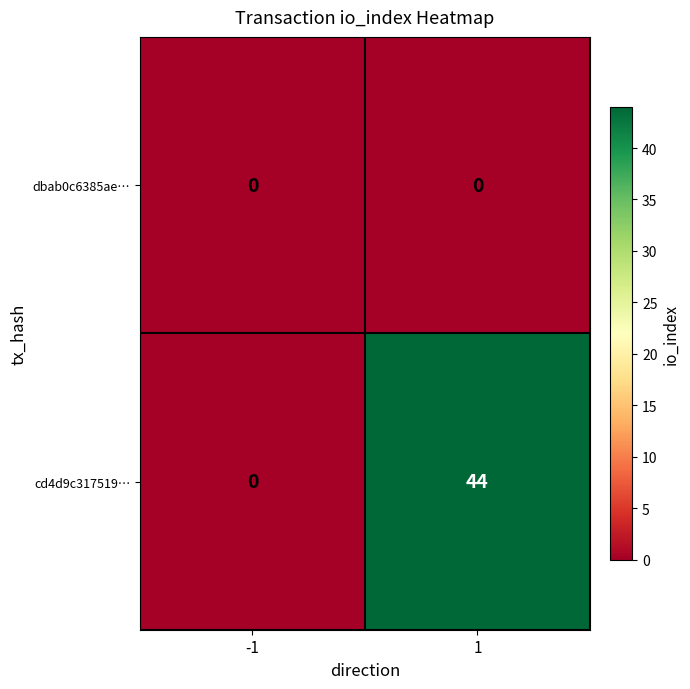

Rank the series by their maximum value, from highest to lowest.

cd4d9c317519…, dbab0c6385ae…